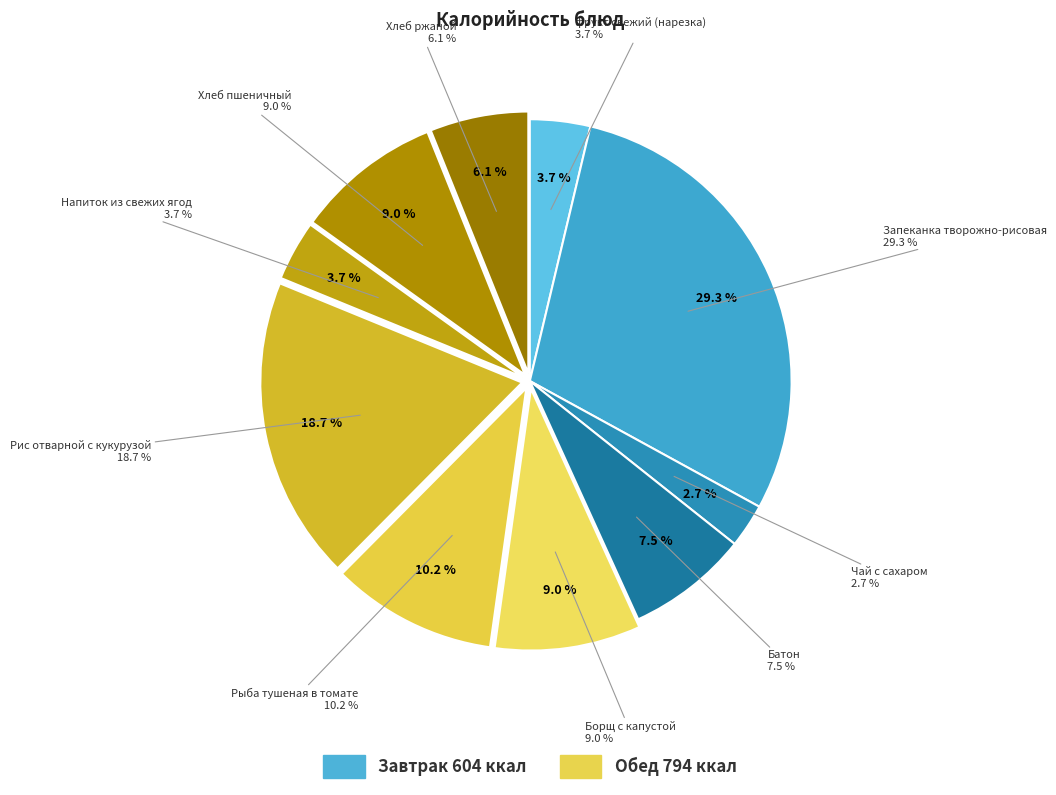

Does Рыба тушеная в томате account for over 50% of the chart?

No